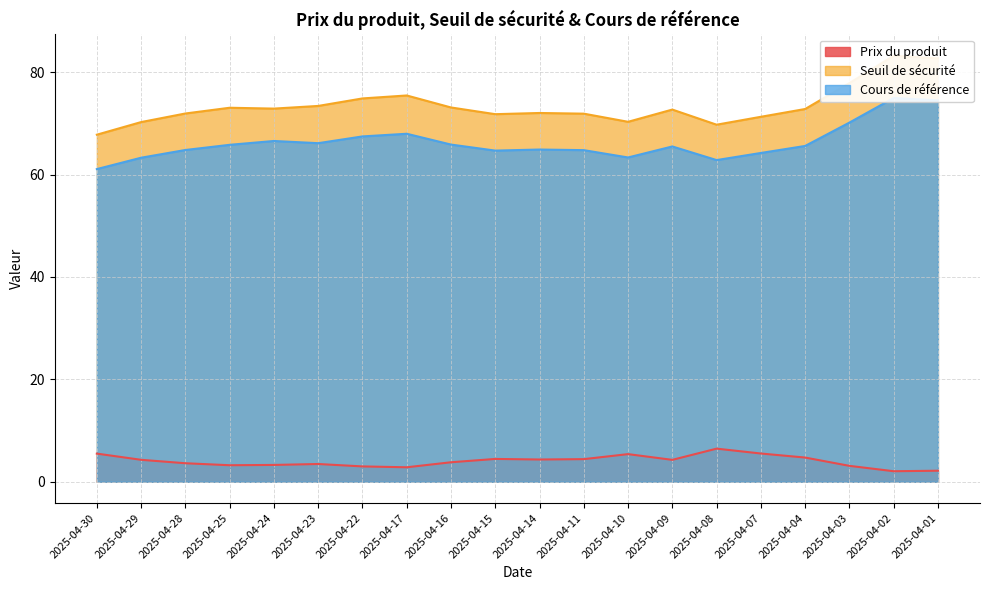

What is the difference between the highest and lowest values at 2025-04-30?

62.3